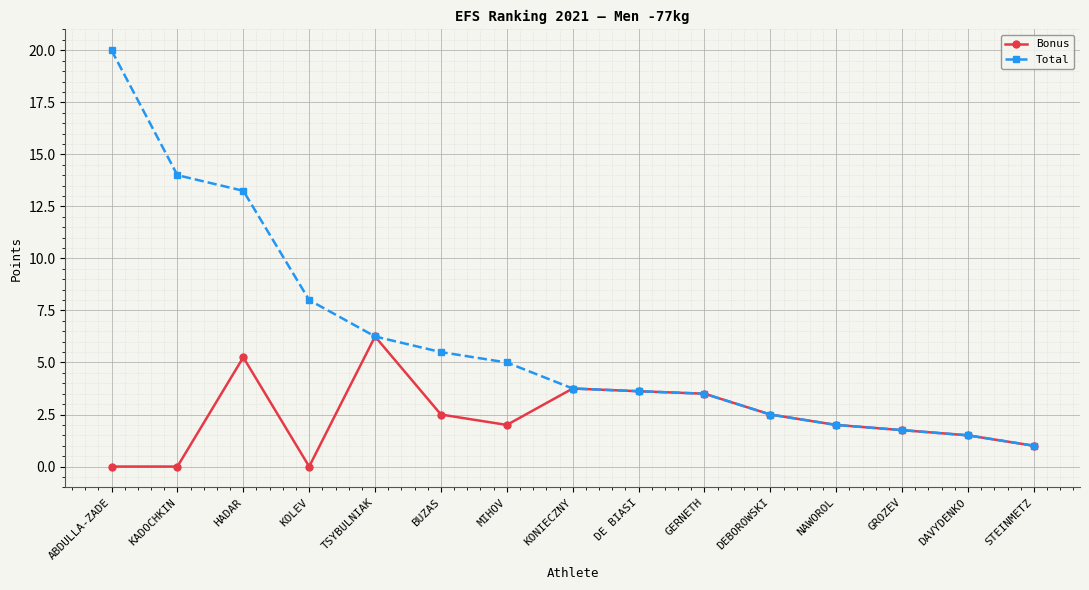

Rank the series by their average value, from highest to lowest.

Total, Bonus